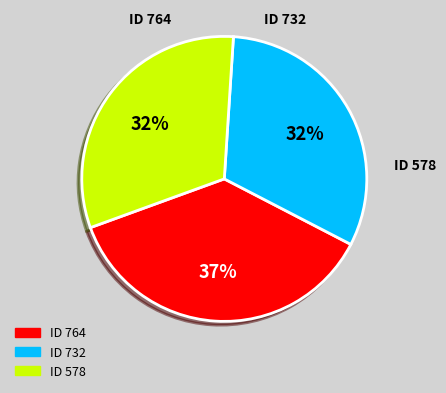

To the nearest percent, what is the difference between the largest and smallest slice percentages?

5%